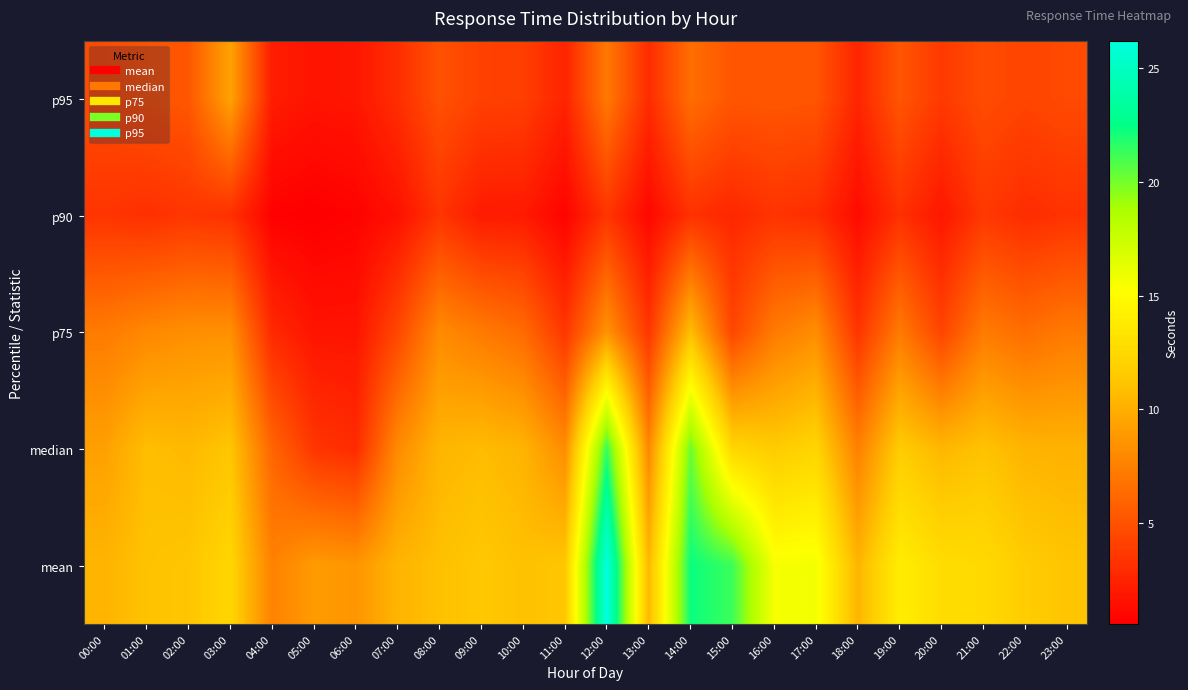

Reading right to left, extract all data points from this chart.

p95: 23:00=4.6	22:00=4.3	21:00=4.7	20:00=3.7	19:00=5.2	18:00=2.6	17:00=5.2	16:00=5.3	15:00=5.2	14:00=6.5	13:00=3.0	12:00=7.1	11:00=2.5	10:00=4.0	09:00=4.1	08:00=5.0	07:00=3.1	06:00=1.8	05:00=1.7	04:00=2.1	03:00=9.3	02:00=5.3	01:00=4.9	00:00=4.6
p90: 23:00=3.3	22:00=3.0	21:00=3.6	20:00=1.8	19:00=3.2	18:00=1.2	17:00=3.0	16:00=3.4	15:00=2.7	14:00=3.2	13:00=1.0	12:00=3.5	11:00=0.8	10:00=2.0	09:00=2.0	08:00=3.4	07:00=1.5	06:00=0.8	05:00=0.6	04:00=0.7	03:00=3.2	02:00=3.5	01:00=3.2	00:00=3.4
p75: 23:00=7.2	22:00=6.5	21:00=7.2	20:00=4.3	19:00=7.2	18:00=3.4	17:00=8.2	16:00=7.2	15:00=4.4	14:00=10.8	13:00=3.5	12:00=8.5	11:00=3.5	10:00=6.4	09:00=7.2	08:00=8.1	07:00=4.4	06:00=1.7	05:00=1.7	04:00=2.8	03:00=8.4	02:00=8.3	01:00=7.9	00:00=7.2
median: 23:00=10.2	22:00=10.3	21:00=11.1	20:00=10.5	19:00=11.6	18:00=7.5	17:00=12.2	16:00=11.6	15:00=12.3	14:00=20.2	13:00=7.9	12:00=21.4	11:00=8.1	10:00=10.3	09:00=10.7	08:00=10.4	07:00=8.1	06:00=2.9	05:00=3.5	04:00=6.0	03:00=11.2	02:00=10.6	01:00=10.8	00:00=9.2
mean: 23:00=11.2	22:00=11.6	21:00=12.5	20:00=12.8	19:00=14.0	18:00=10.3	17:00=15.7	16:00=15.6	15:00=21.3	14:00=22.3	13:00=10.5	12:00=26.2	11:00=11.3	10:00=11.0	09:00=11.4	08:00=11.0	07:00=10.3	06:00=8.6	05:00=8.9	04:00=7.6	03:00=12.3	02:00=11.3	01:00=11.1	00:00=10.3